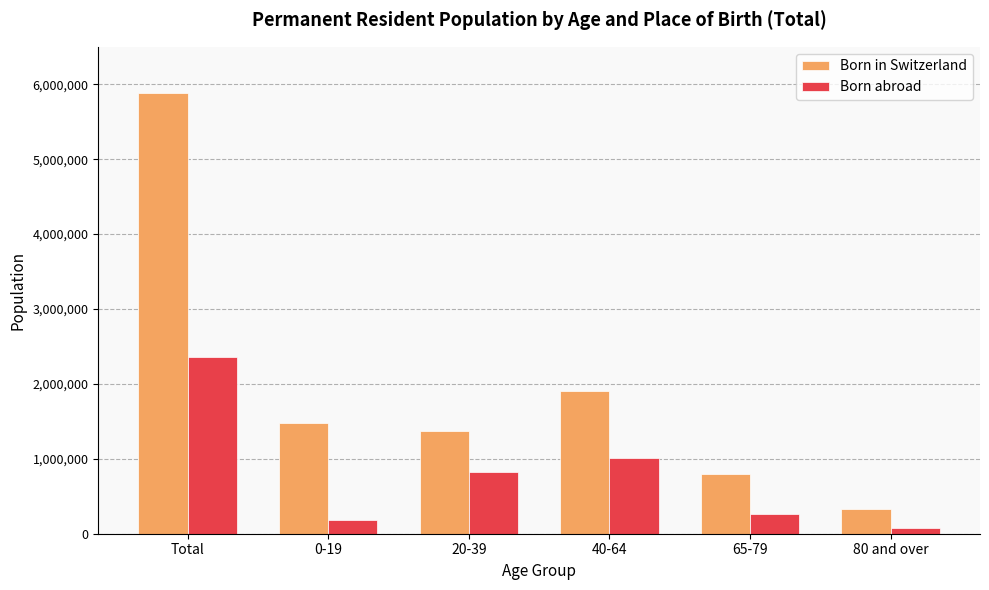

What is the sum of all Born abroad values?

4709674